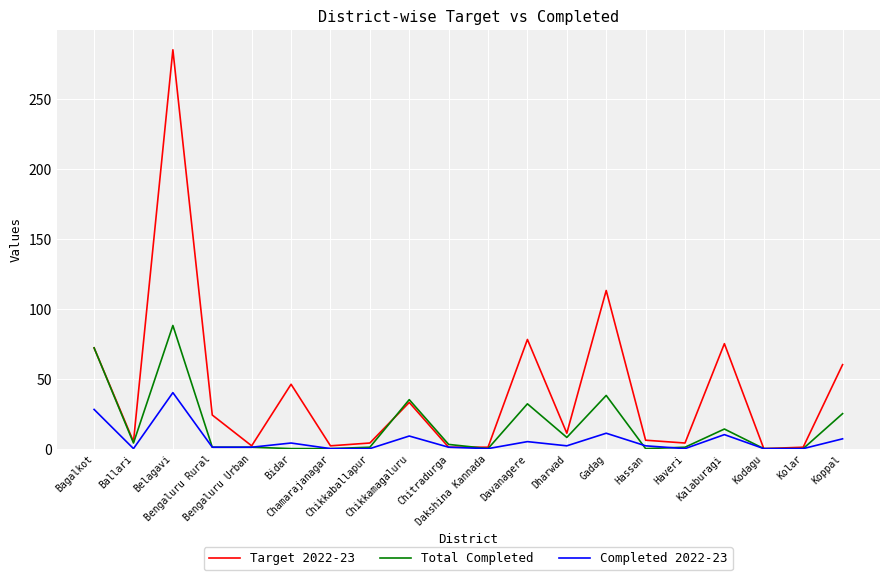

What is the sum of the Target 2022-23 values at Davanagere and Kodagu?

78